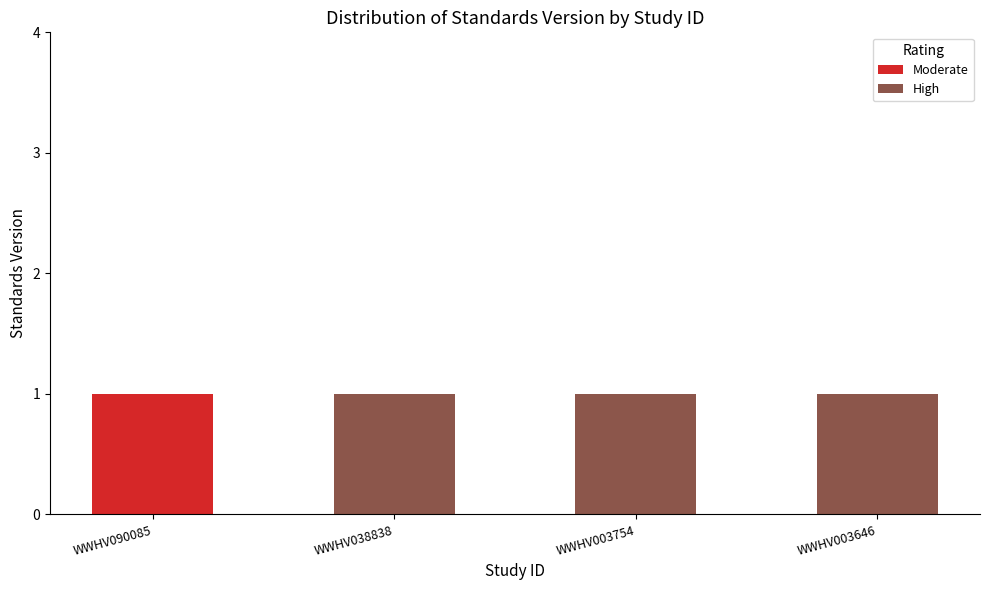

Count the number of data series in this chart.

2